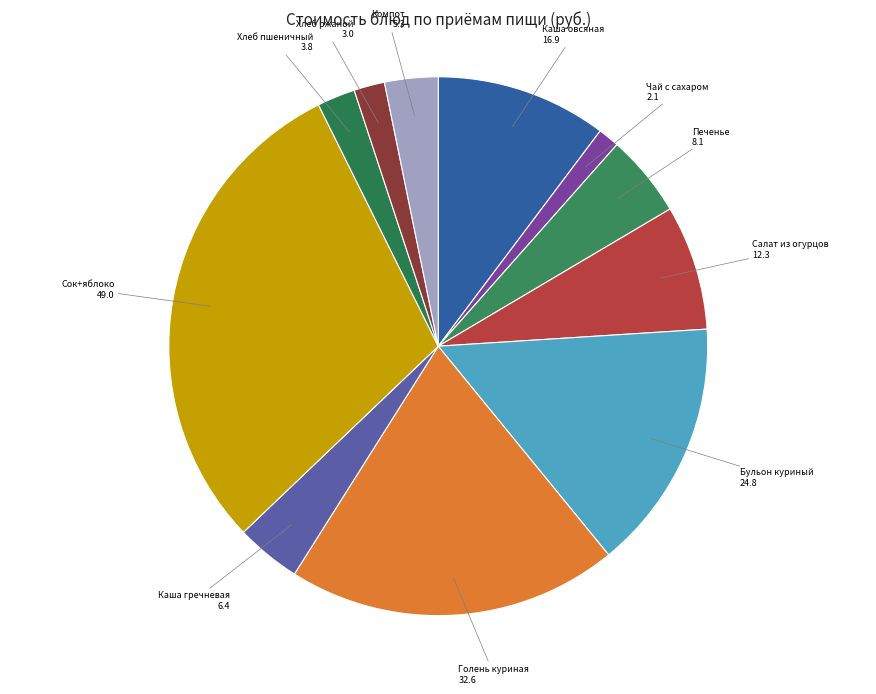

How many segments does this pie chart have?

11